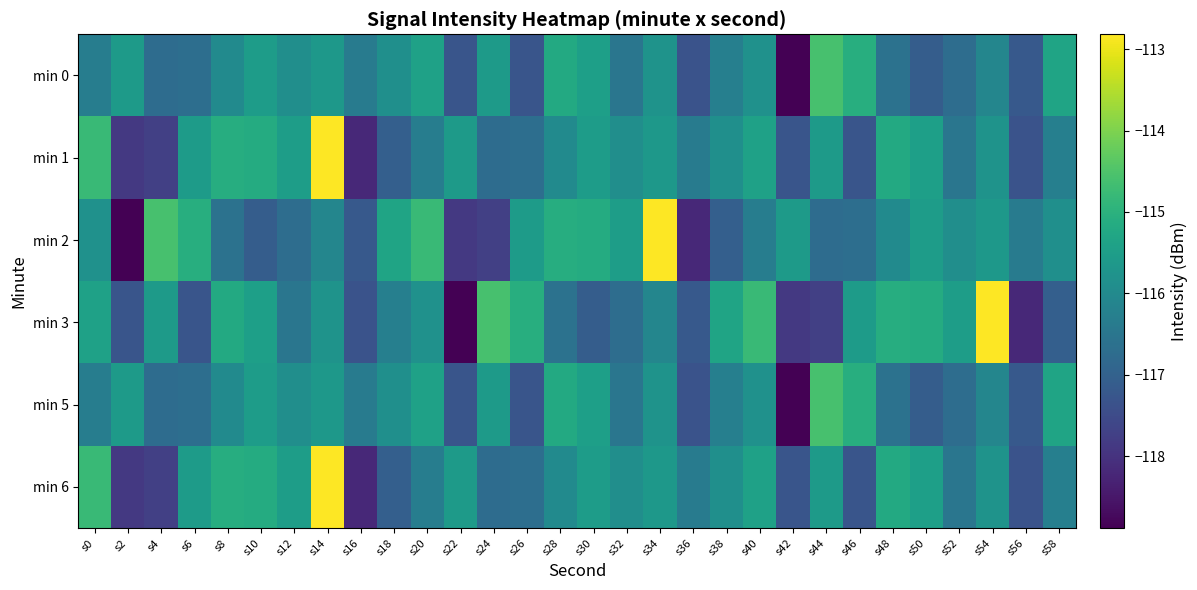

At how many categories does at least one series exceed -115?

9